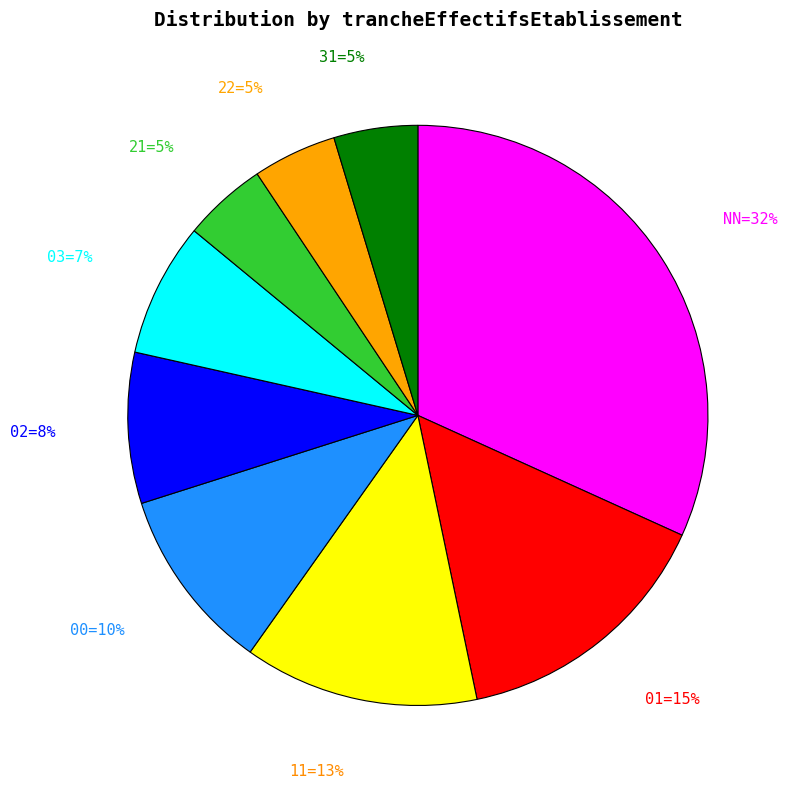

To the nearest percent, what is the difference between the largest and smallest slice percentages?

27%